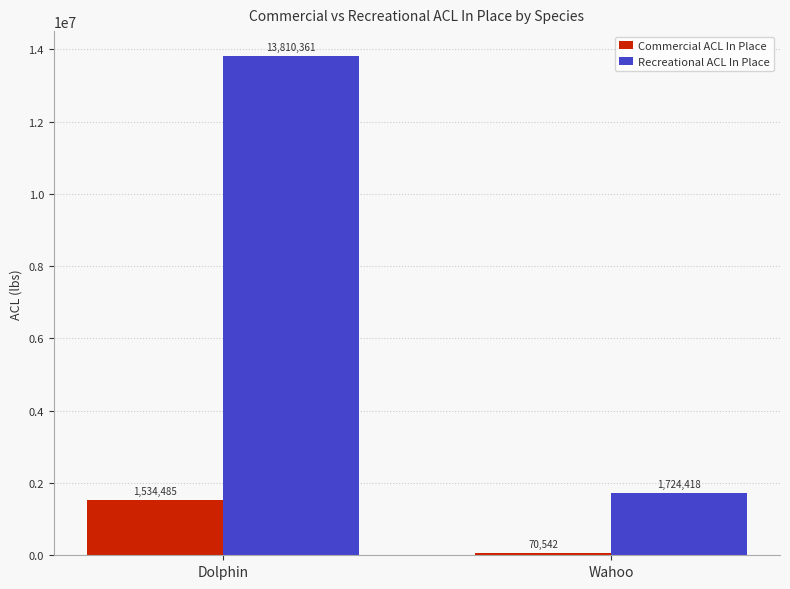

Reading left to right, list all the values displayed in this chart.

Commercial ACL In Place: Dolphin=1534485	Wahoo=70542
Recreational ACL In Place: Dolphin=13810361	Wahoo=1724418